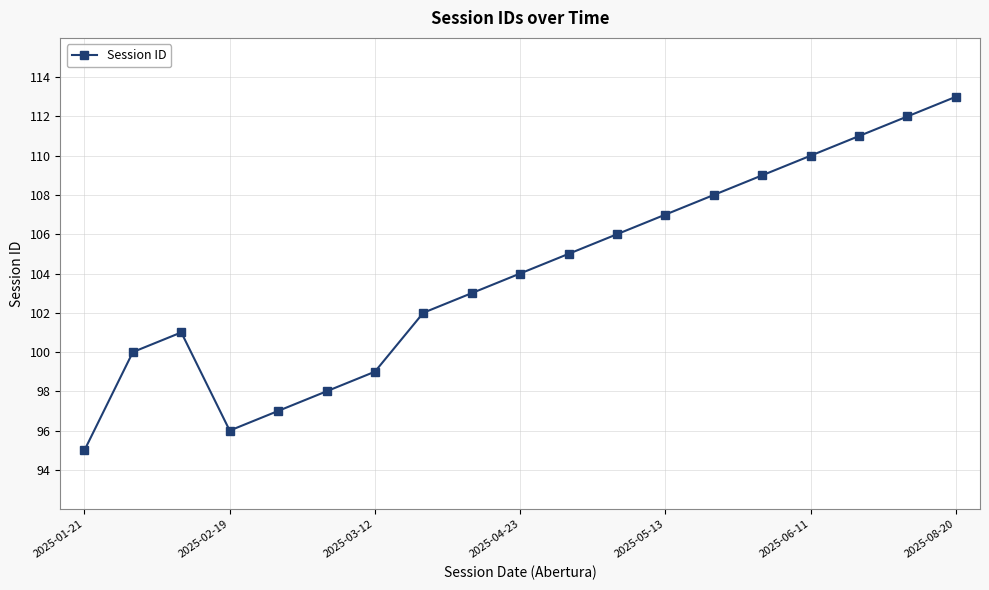

Reading right to left, list all the values displayed in this chart.

113	112	111	110	109	108	107	106	105	104	103	102	99	98	97	96	101	100	95